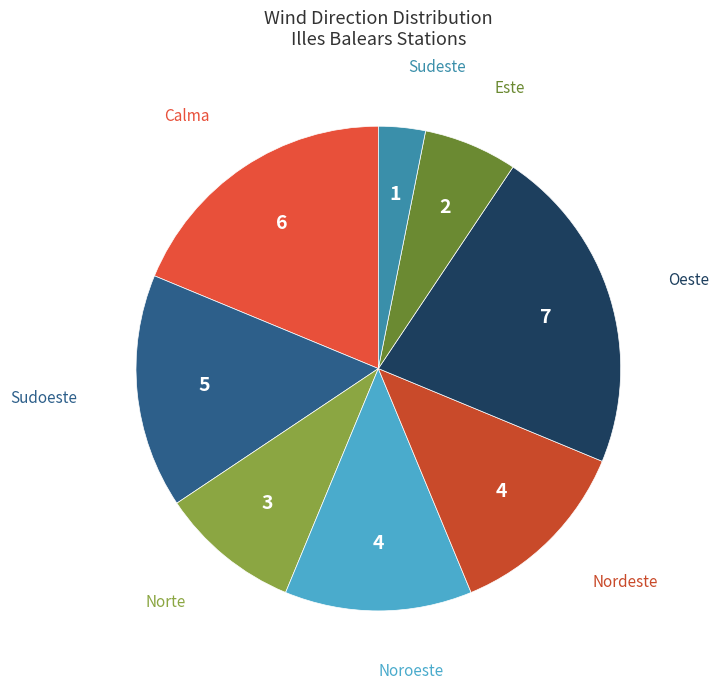

How many slices are in this pie chart?

8